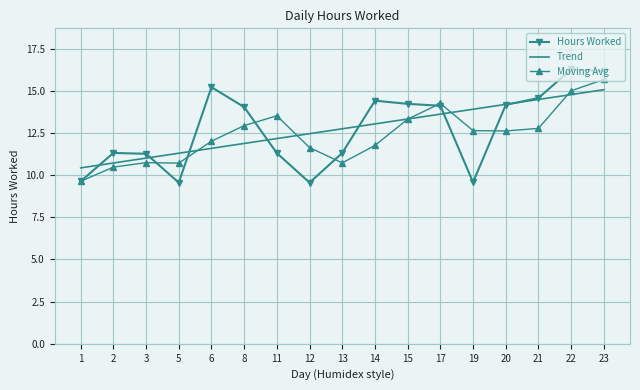

What is the maximum value for Hours Worked?

16.3